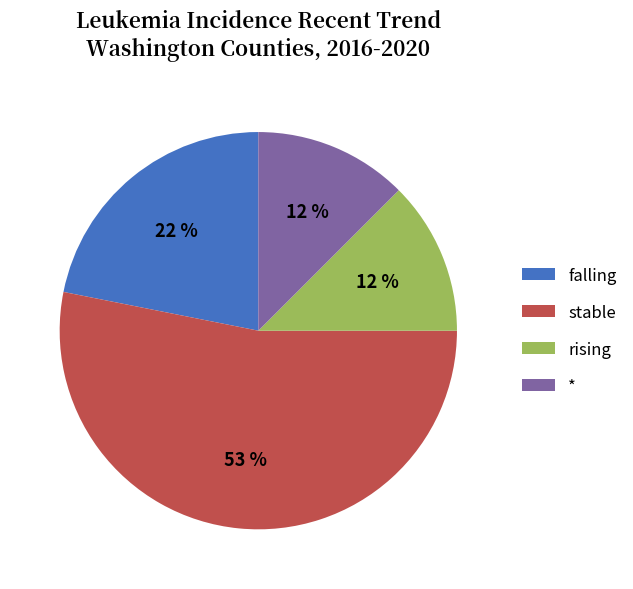

How many segments does this pie chart have?

4